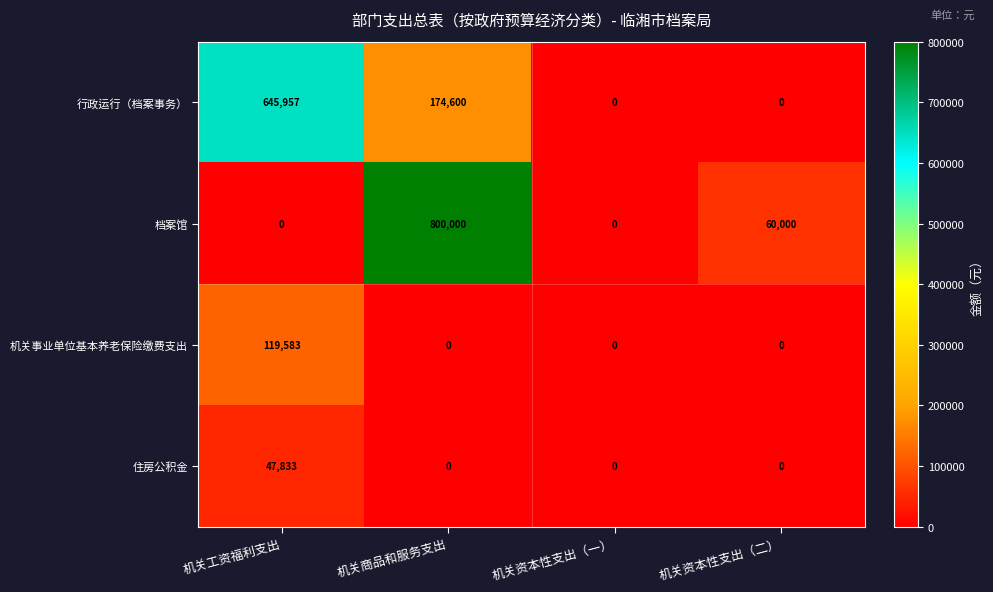

Which series has the widest spread of values?

档案馆